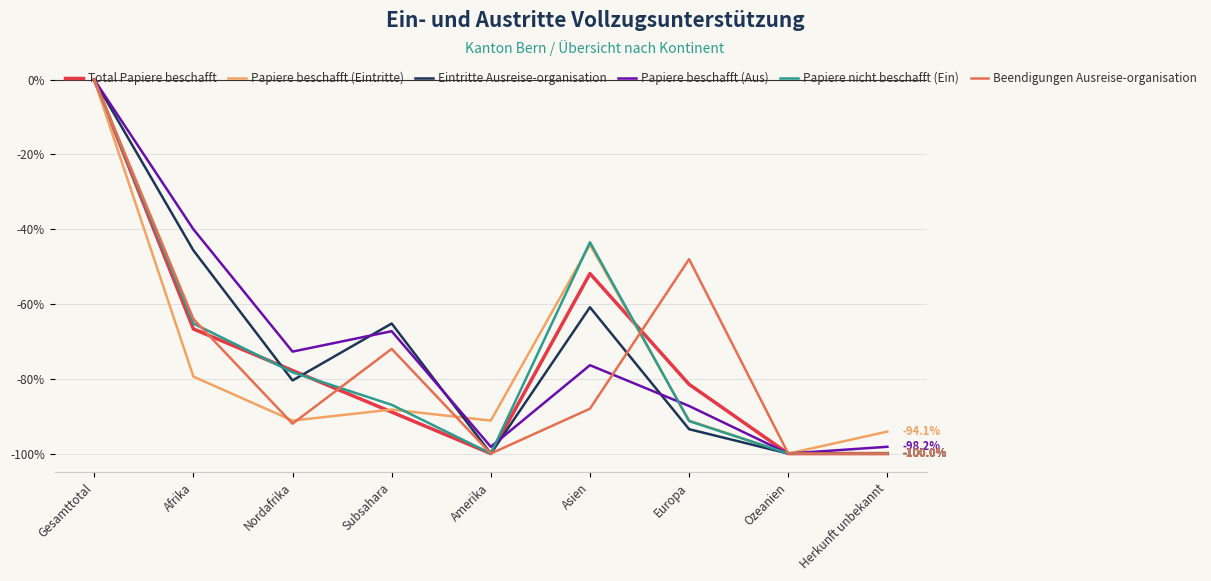

What position from the left is Europa?

7